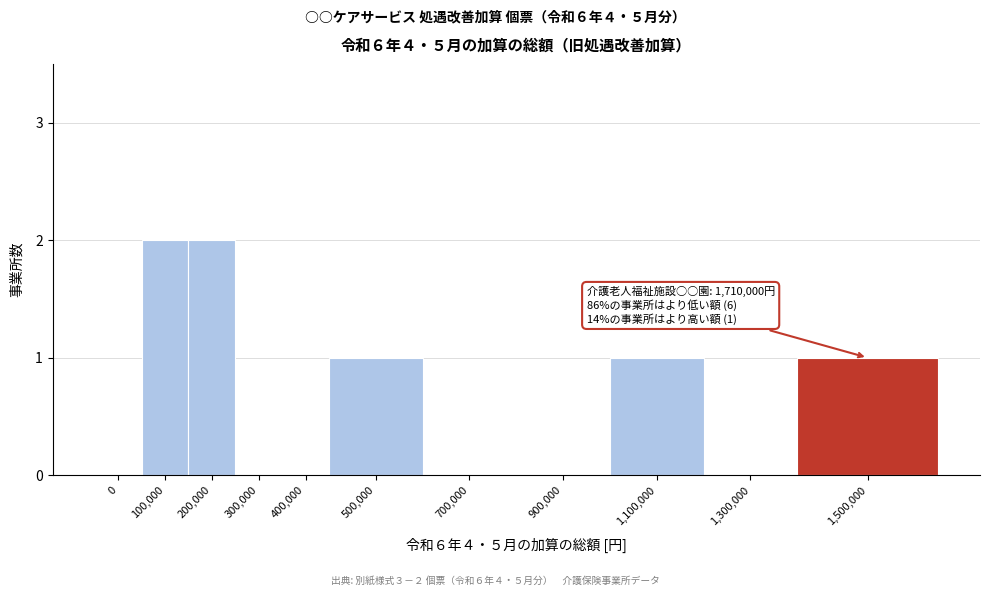

Reading left to right, transcribe all the data shown in this chart.

0=0	100,000=2	200,000=2	300,000=0	400,000=0	500,000=1	700,000=0	900,000=0	1,100,000=1	1,300,000=0	1,500,000=1